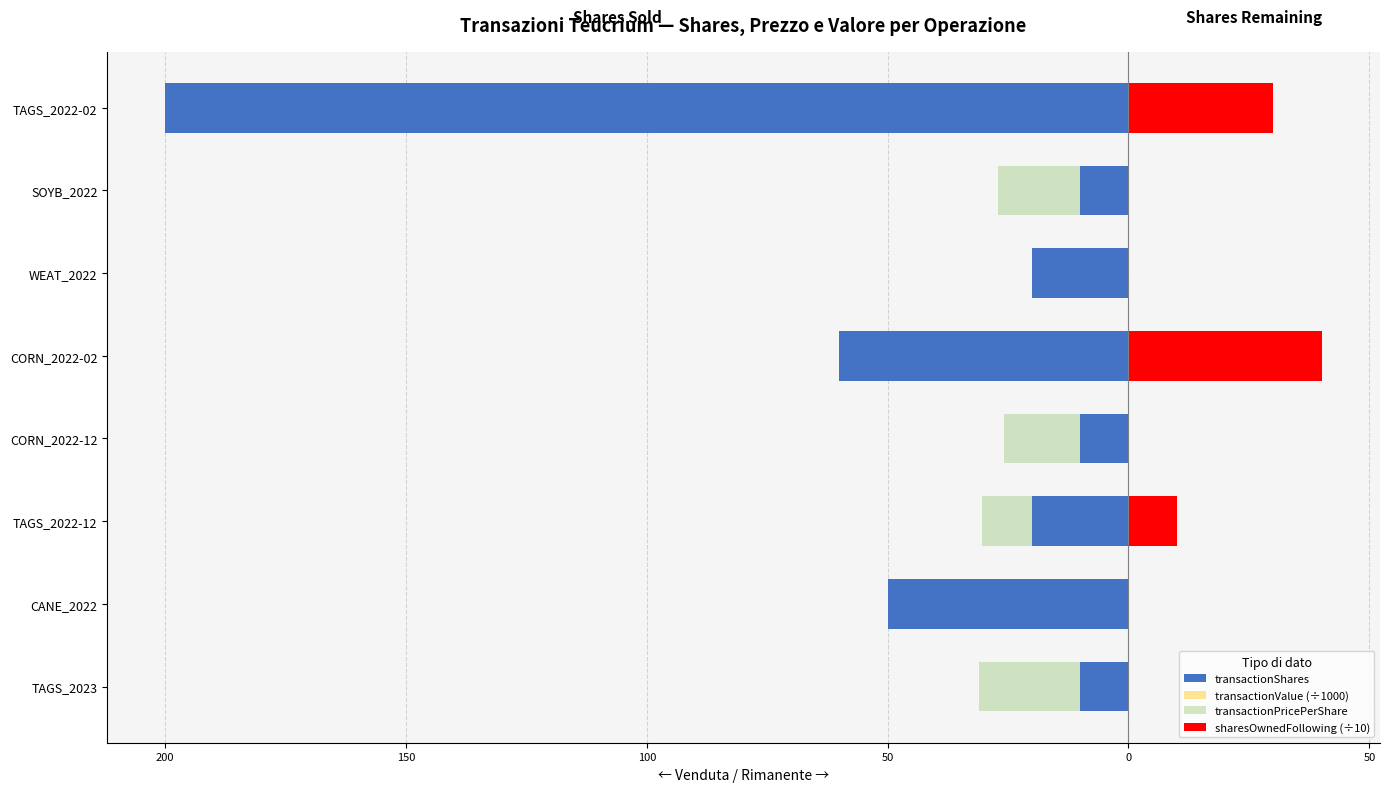

How many values in the transactionPricePerShare series are below -25?

5